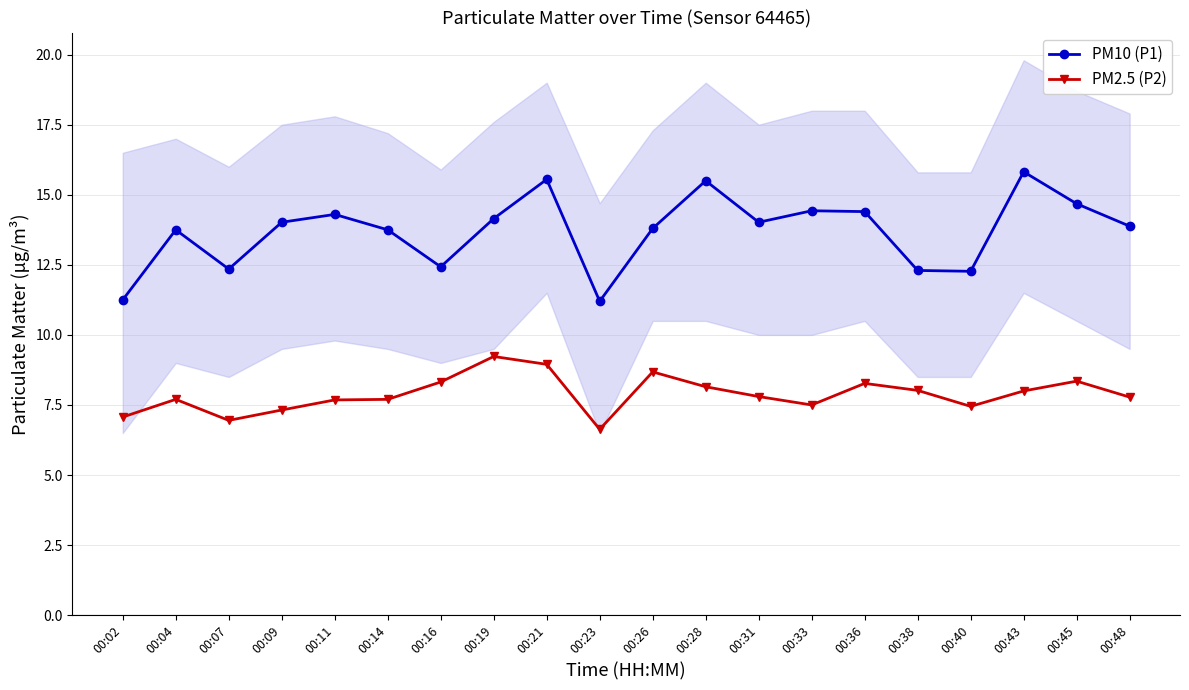

At how many categories does at least one series exceed 13?

14